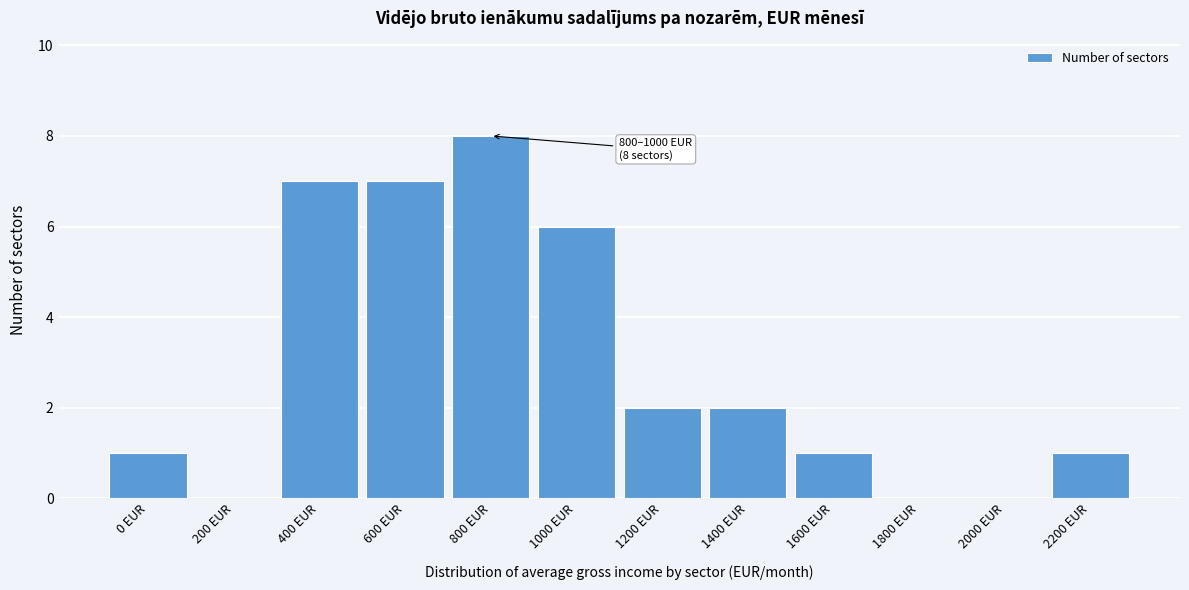

Reading left to right, transcribe all the data shown in this chart.

0 EUR=1	200 EUR=0	400 EUR=7	600 EUR=7	800 EUR=8	1000 EUR=6	1200 EUR=2	1400 EUR=2	1600 EUR=1	1800 EUR=0	2000 EUR=0	2200 EUR=1